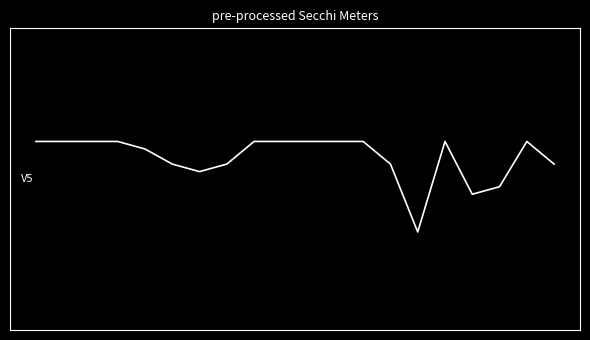

What is the value of the 8th point from the left?

2.7